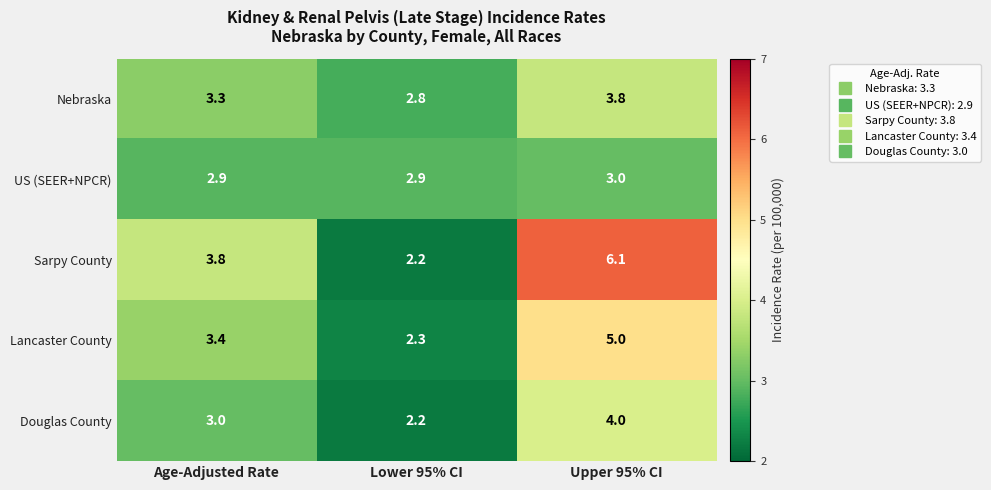

Which series has the largest total across all categories?

Sarpy County